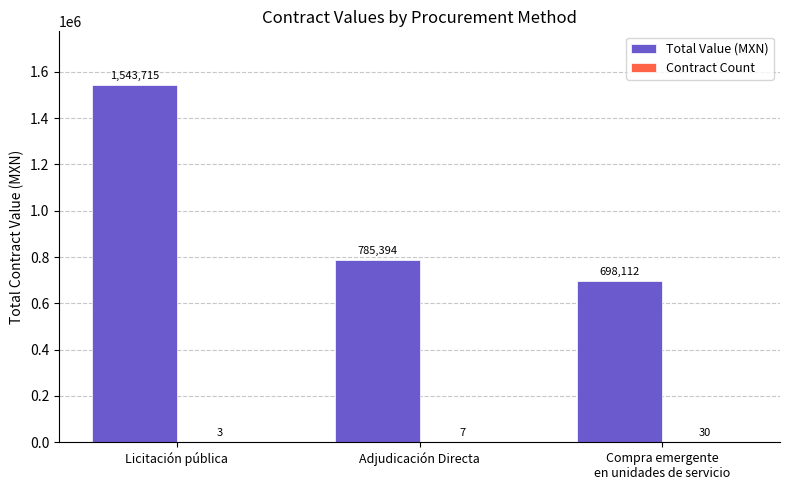

Which series has the largest total across all categories?

Total Value (MXN)